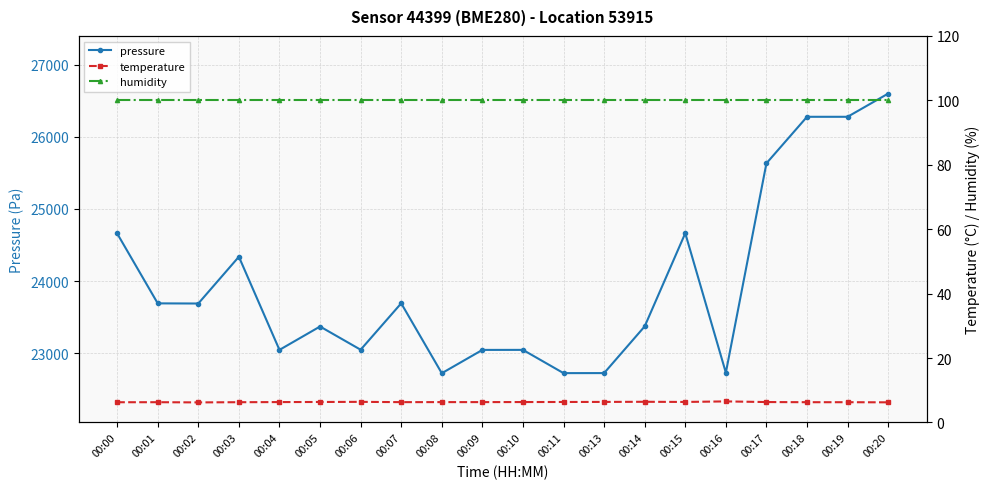

At which category is the sum across all series the highest?

00:20